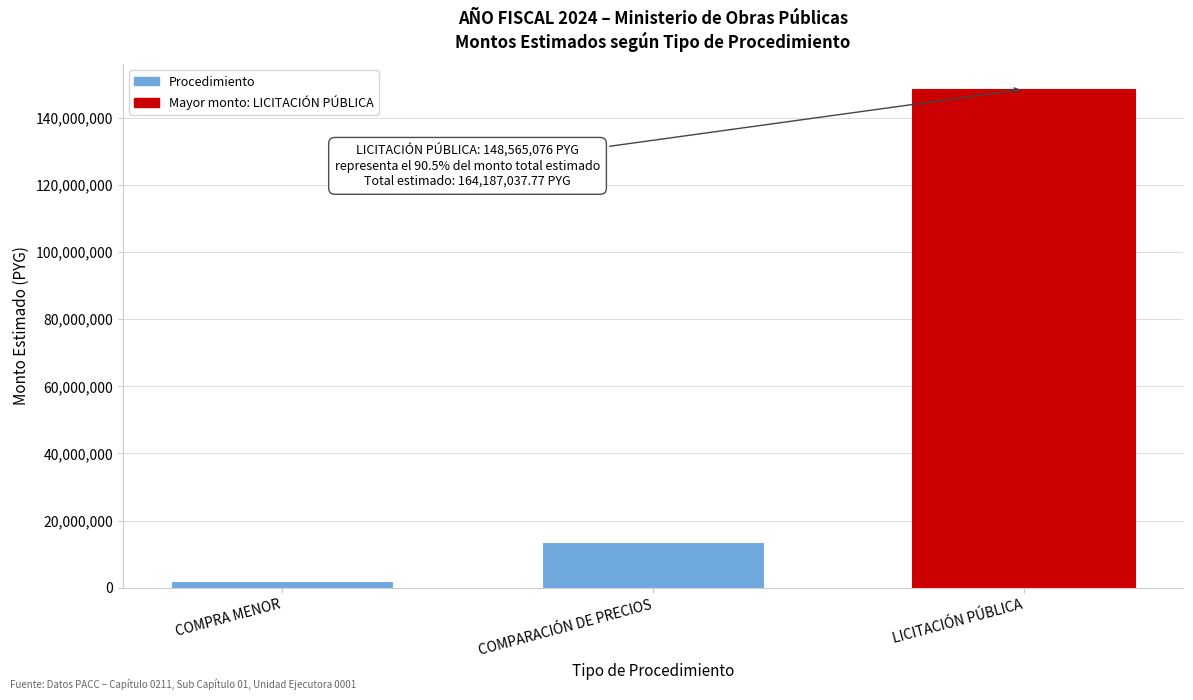

Reading left to right, list all the values displayed in this chart.

COMPRA MENOR=1997394.5	COMPARACIÓN DE PRECIOS=13624567.3	LICITACIÓN PÚBLICA=148565076.0